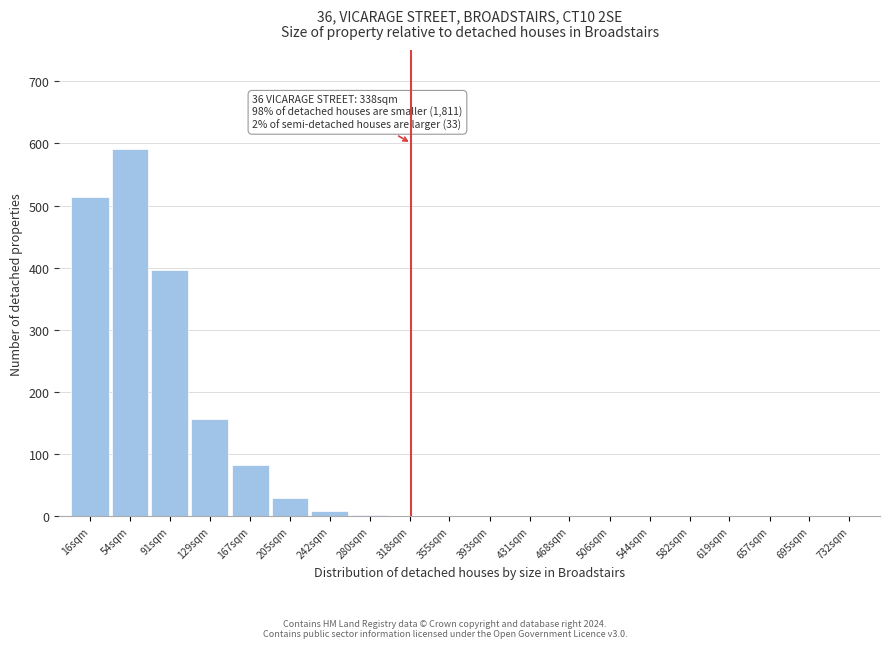

Which has a higher value, 205sqm or 582sqm?

205sqm